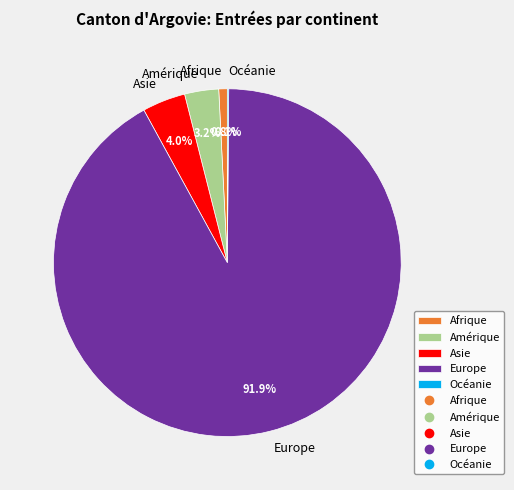

To the nearest percent, what is the combined percentage of Asie and Europe?

96%